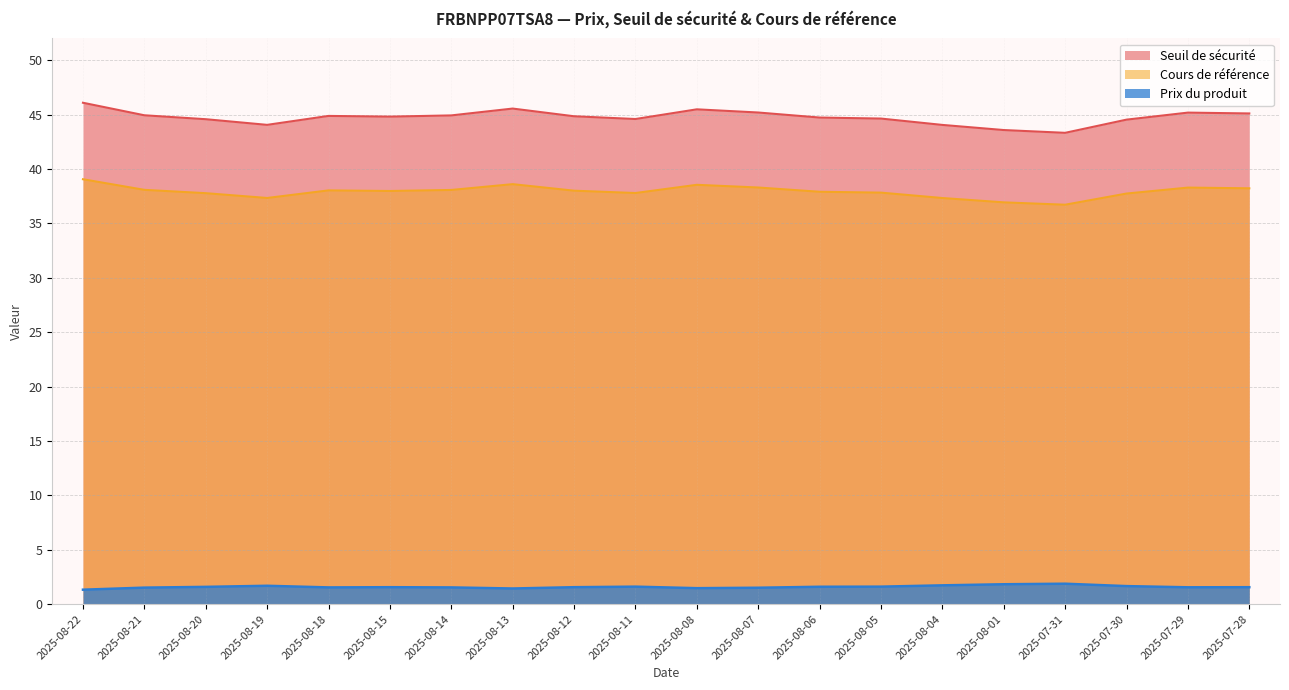

What is the approximate value of Cours de référence at 2025-08-06?

37.9